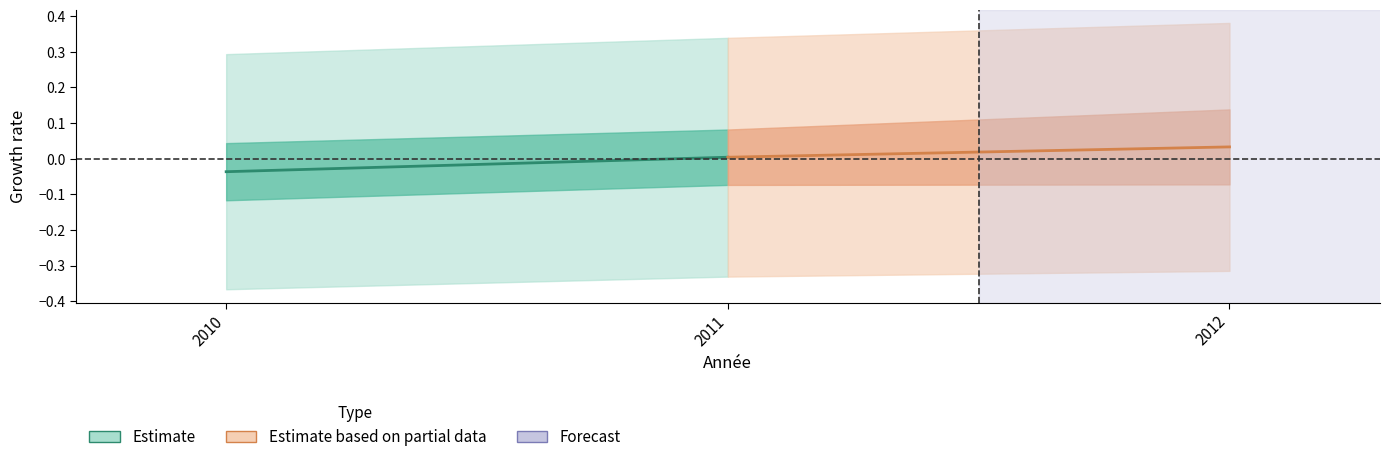

Which category has the lowest value in the Estimate series?

2010